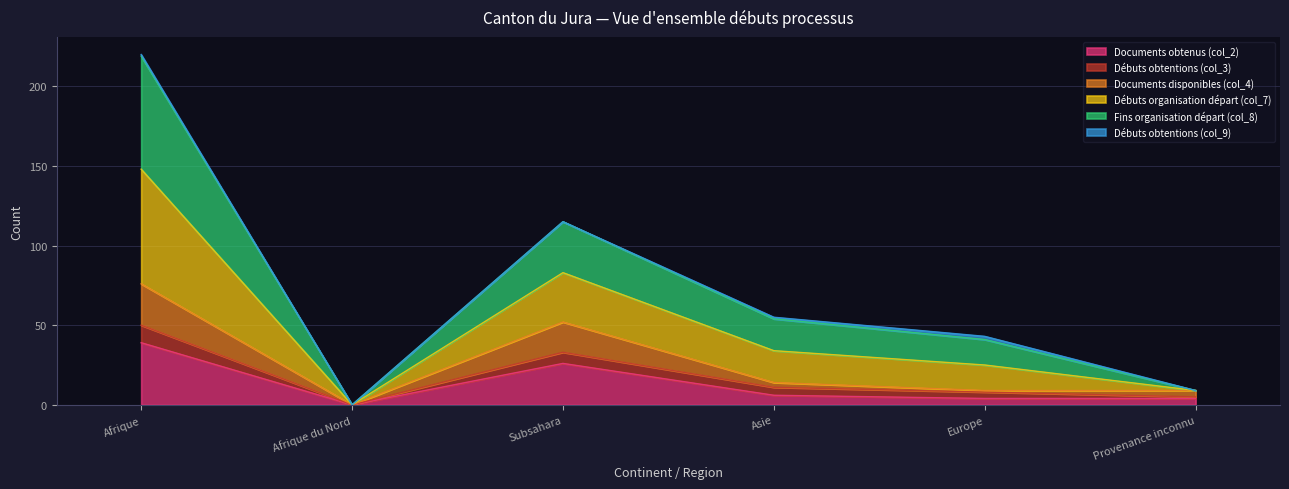

What is the approximate value of Débuts organisation départ (col_7) at Subsahara, to the nearest 50?

100